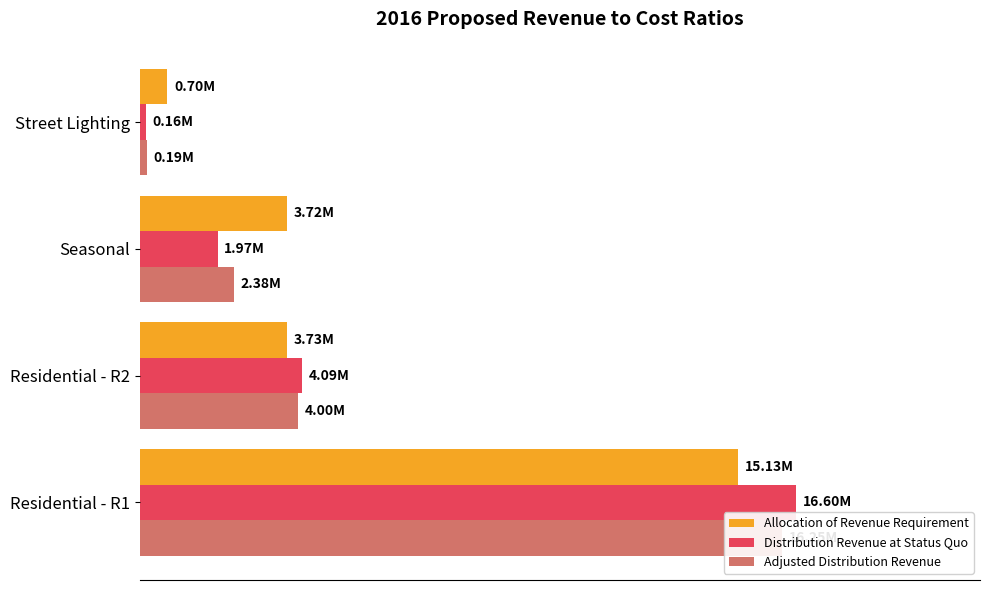

Is the value of Allocation of Revenue Requirement at 0.00 greater than the value of Adjusted Distribution Revenue at 0.25?

Yes